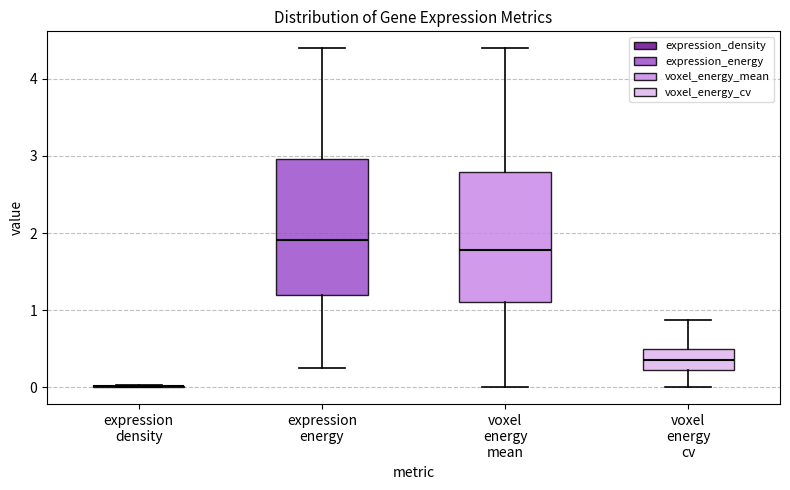

Reading left to right, read every box against the y-axis: the position of its median line, the range the box covers, and the ends of its whiskers. The values are not printed on the chart, so give them approximately, as read against the axis.

expression density: box collapsed to a line at 0.0, whiskers 0.0 to 0.0
expression energy: median 1.9, box 1.2 to 3.0, whiskers 0.3 to 4.4
voxel energy mean: median 1.8, box 1.1 to 2.8, whiskers 0.0 to 4.4
voxel energy cv: median 0.4, box 0.2 to 0.5, whiskers 0.0 to 0.9